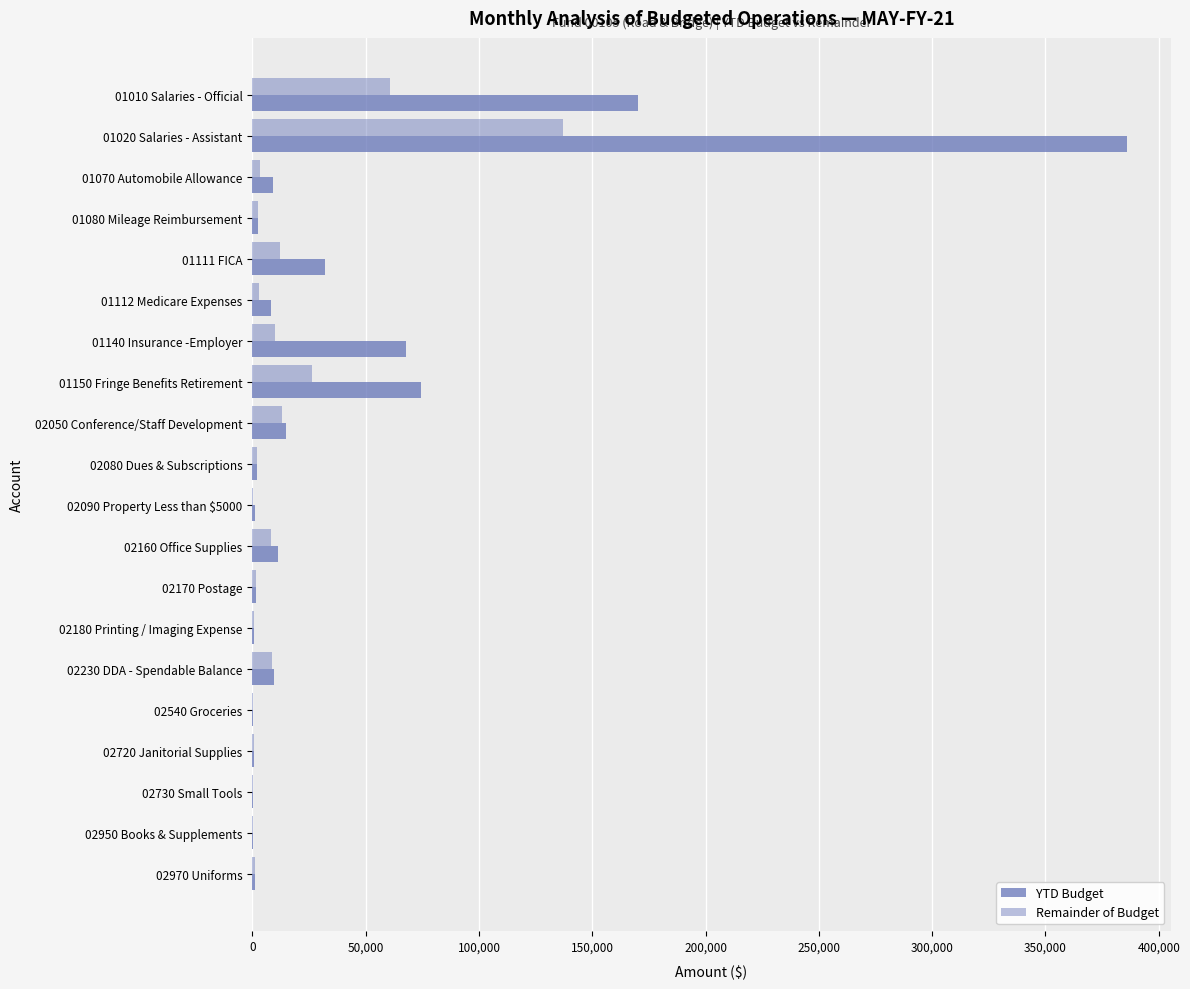

Count the number of categories in the chart.

20